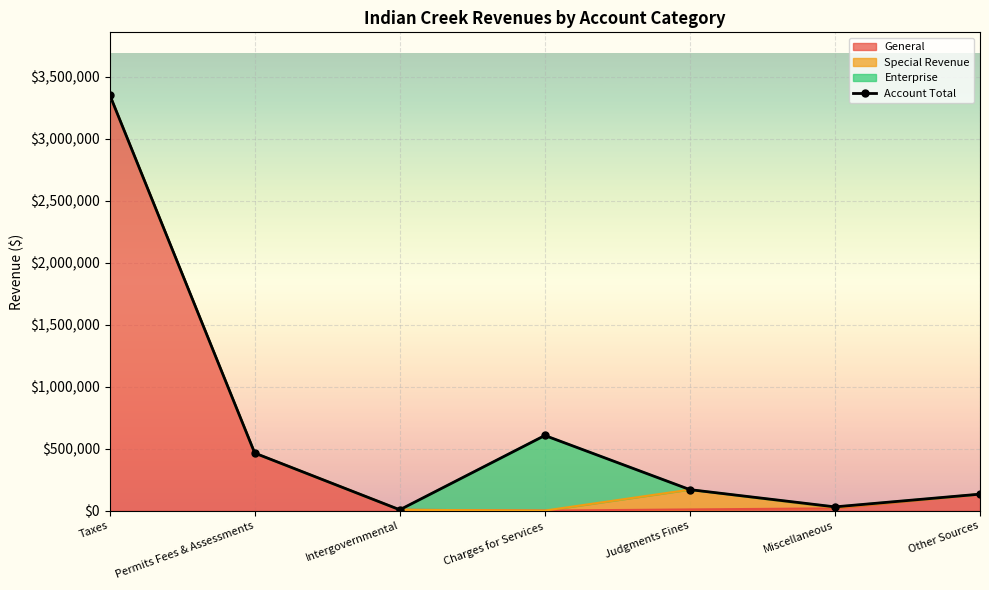

What position from the right is Miscellaneous?

2